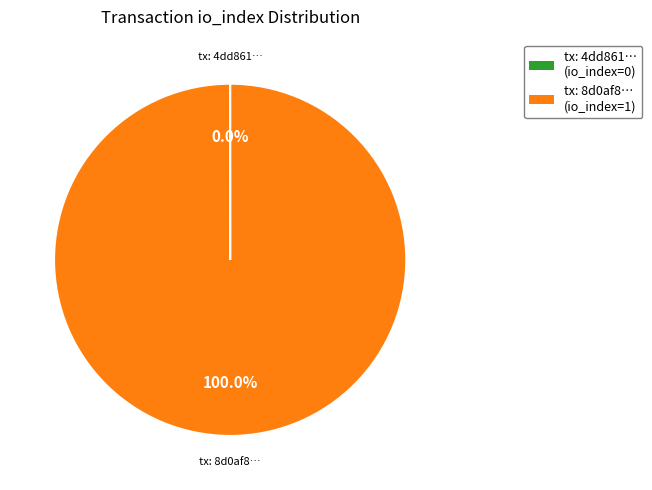

Is there a majority slice in this chart?

Yes